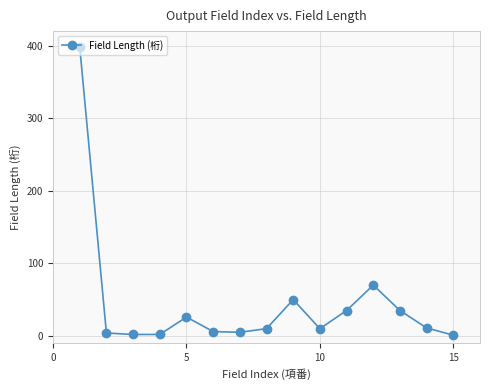

What is the sum of all values?

665